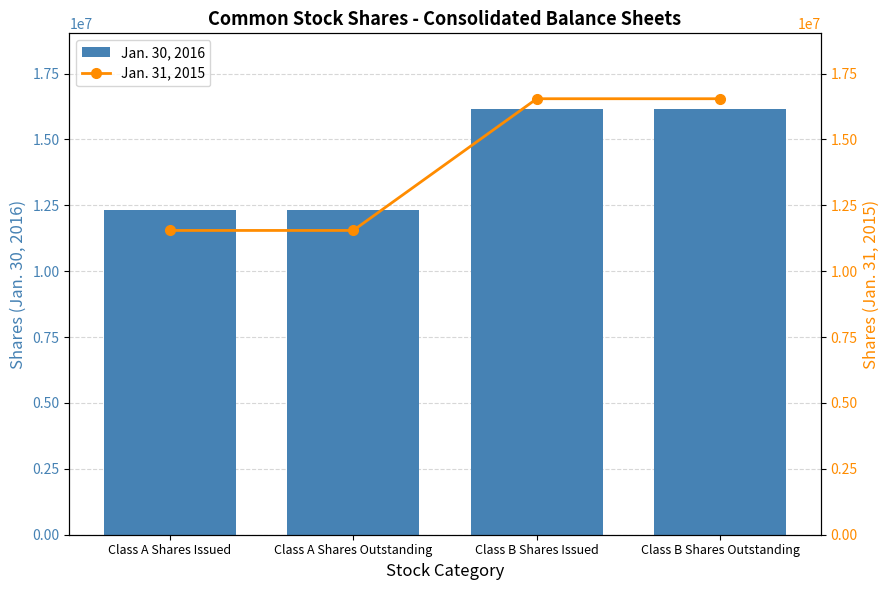

How many data points in Jan. 30, 2016 are less than 16169000?

2